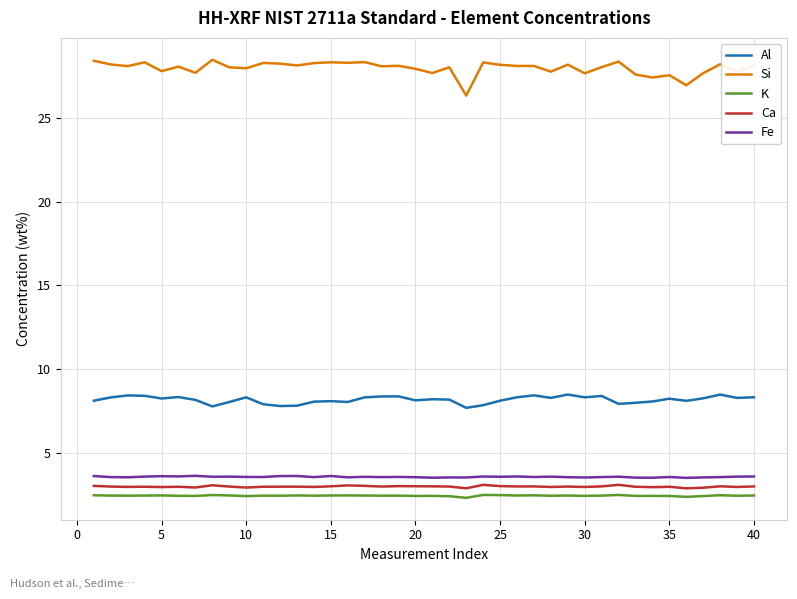

What is the minimum value shown in the chart?

2.3